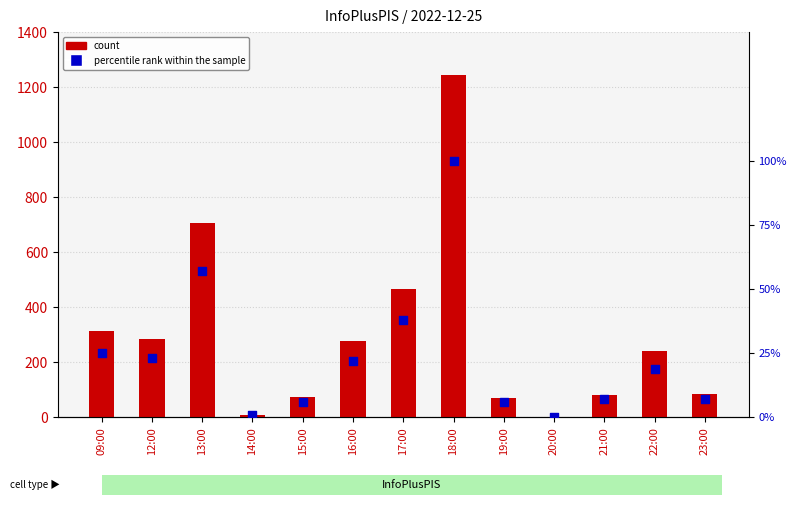

Which series contains the highest Y value?

count